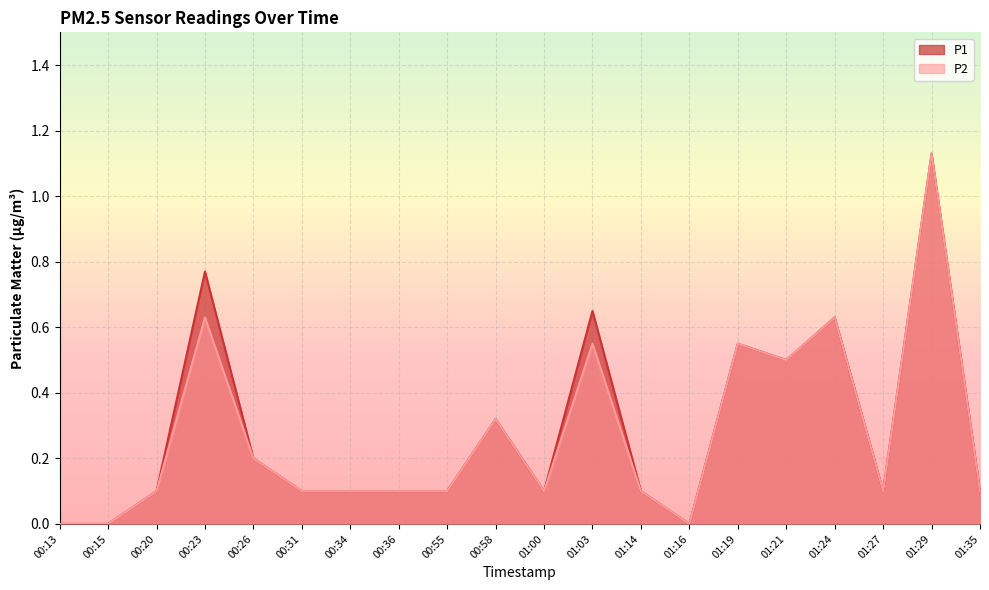

What are all the series names shown in the legend?

P1, P2